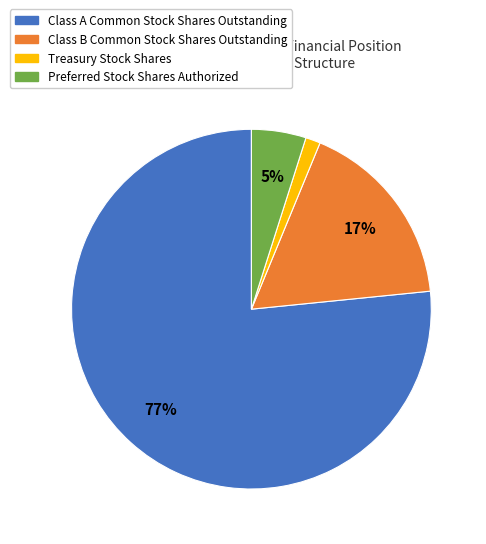

What percentage is the Treasury Stock Shares slice, to the nearest percent?

1%